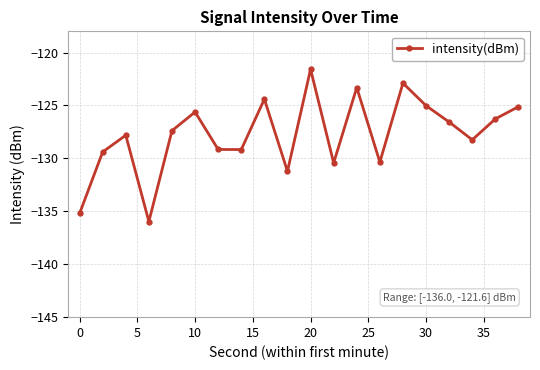

How many points are lower than both their immediate neighbors (excluding endpoints)?

6